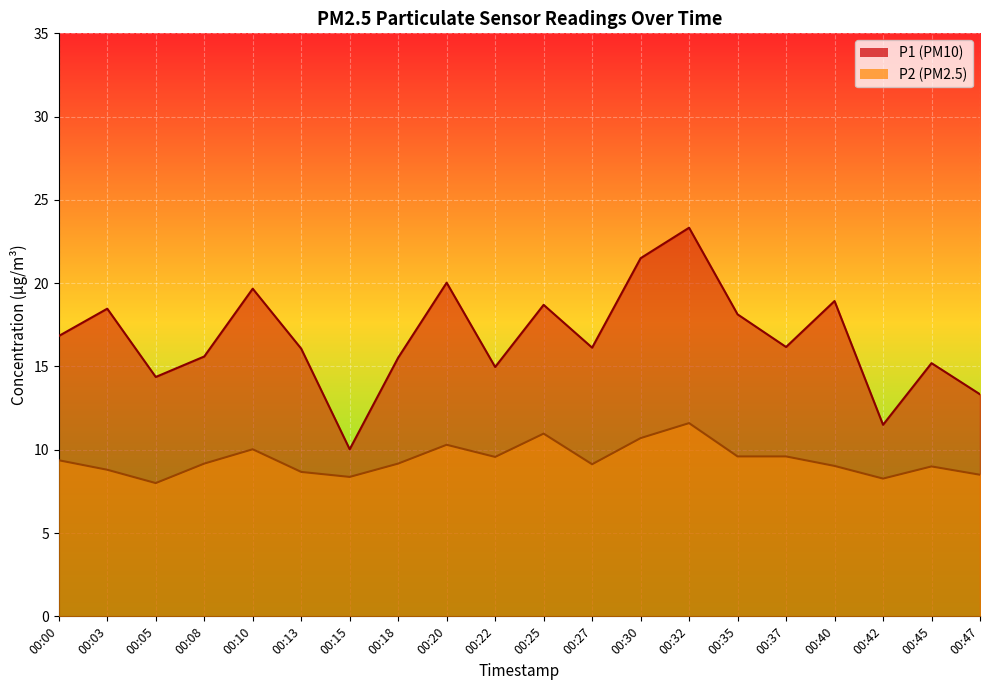

Rank the series by their average value, from highest to lowest.

P1, P2